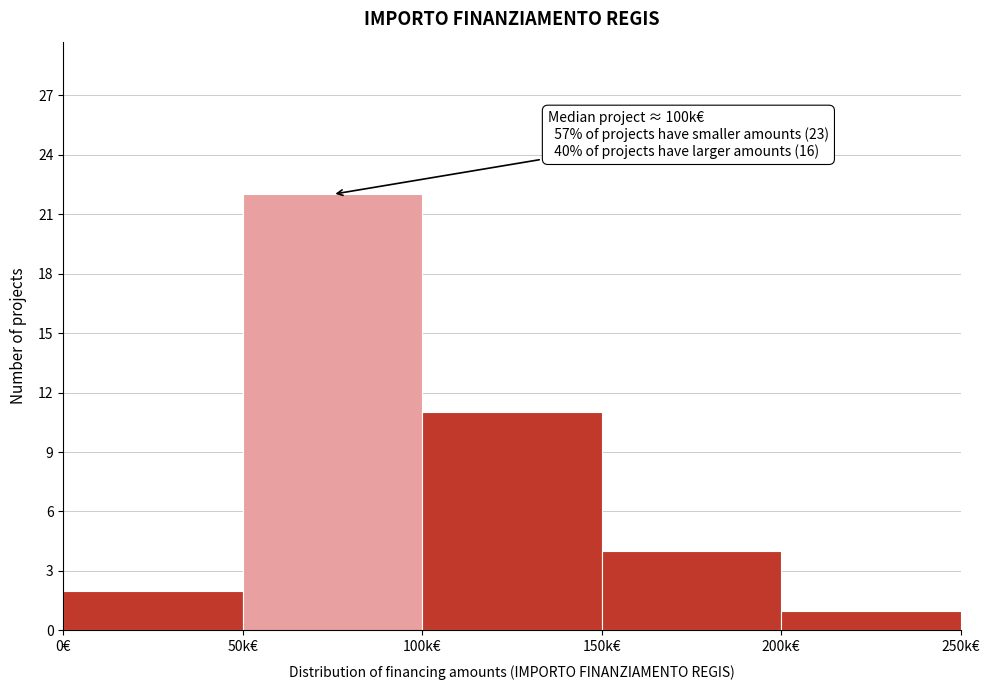

Reading left to right, list all the values displayed in this chart.

2	22	11	4	1